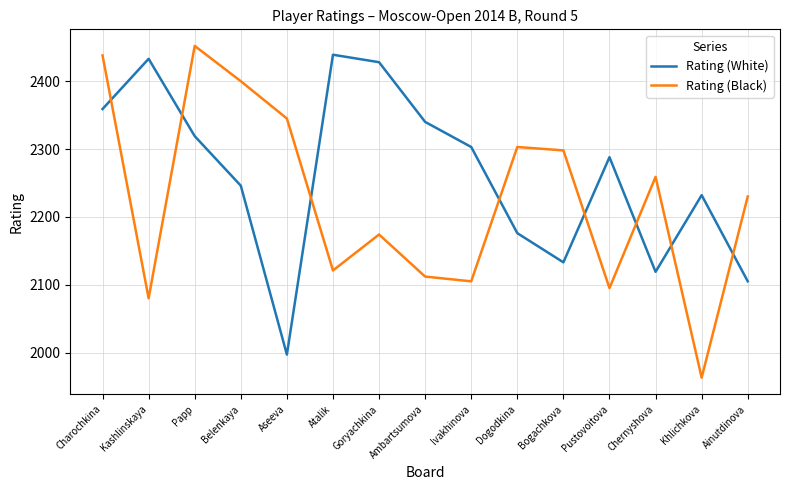

Reading left to right, transcribe all the data shown in this chart.

Rating (White): 2359	2433	2319	2246	1997	2439	2428	2340	2303	2176	2133	2288	2119	2232	2105
Rating (Black): 2438	2080	2452	2400	2345	2121	2174	2112	2105	2303	2298	2095	2259	1963	2230